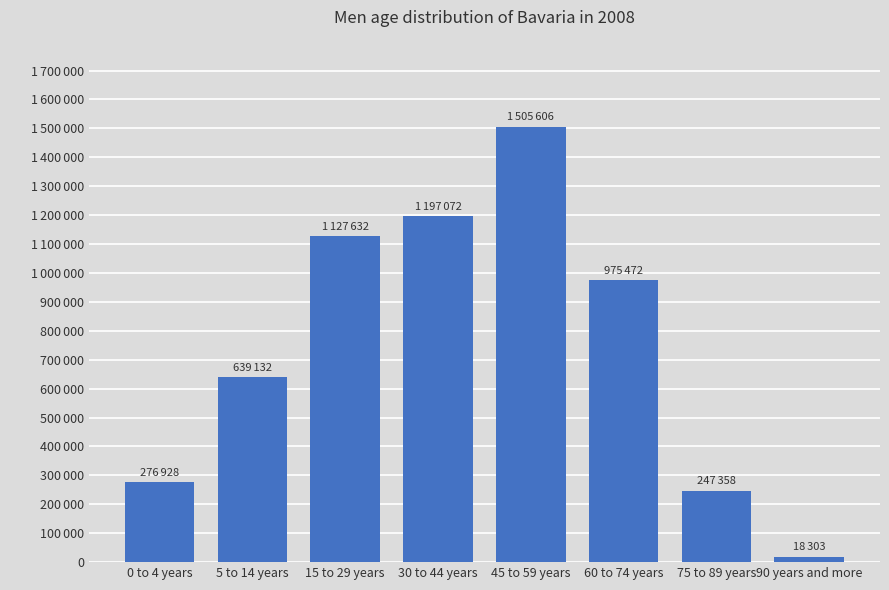

Reading right to left, list all the values displayed in this chart.

90 years and more=18303	75 to 89 years=247358	60 to 74 years=975472	45 to 59 years=1505606	30 to 44 years=1197072	15 to 29 years=1127632	5 to 14 years=639132	0 to 4 years=276928